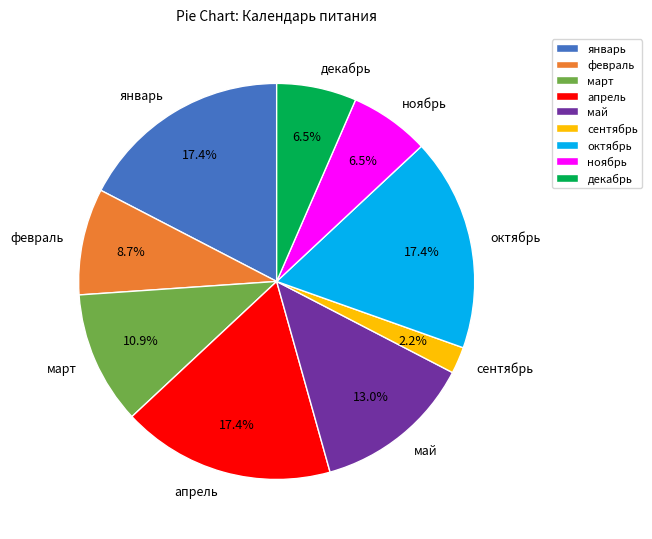

Which category has the smallest portion of the pie?

сентябрь